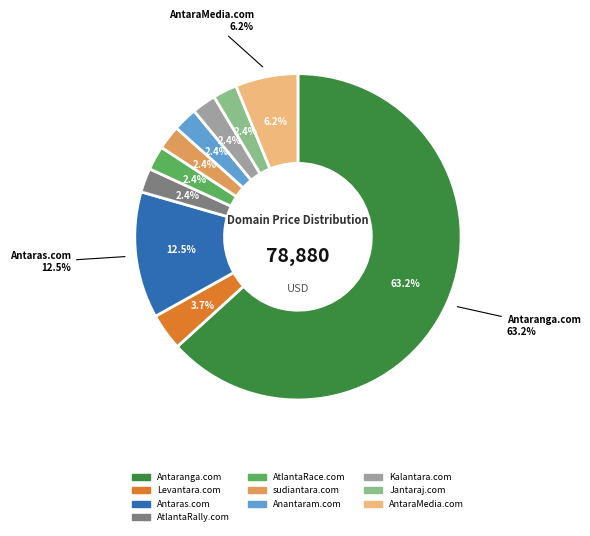

Which slice is the smallest?

AtlantaRally.com